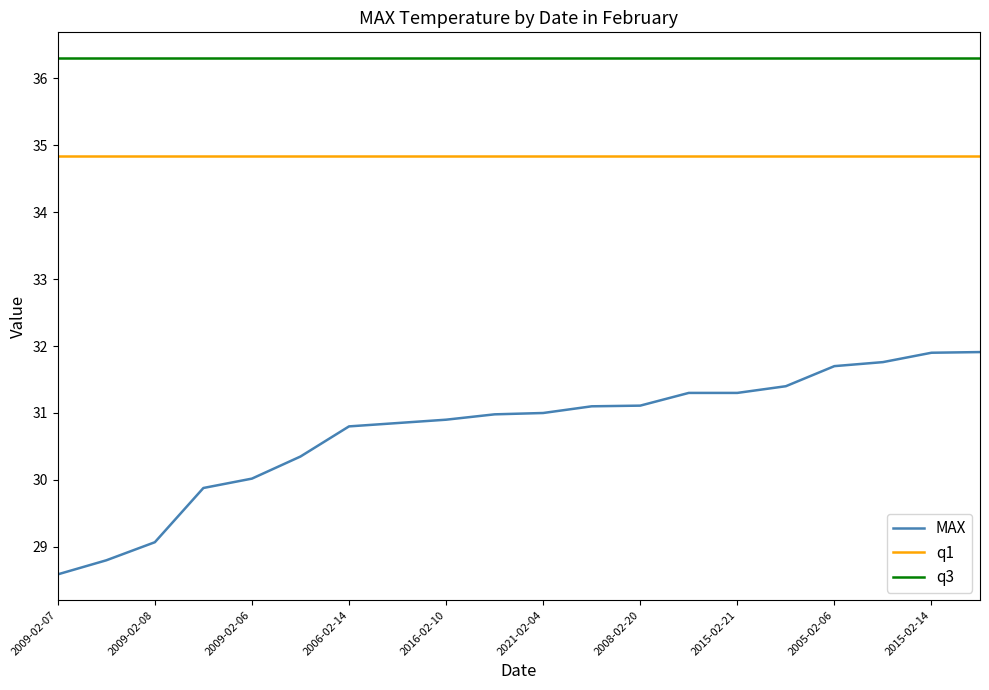

Which series has the widest spread of values?

MAX